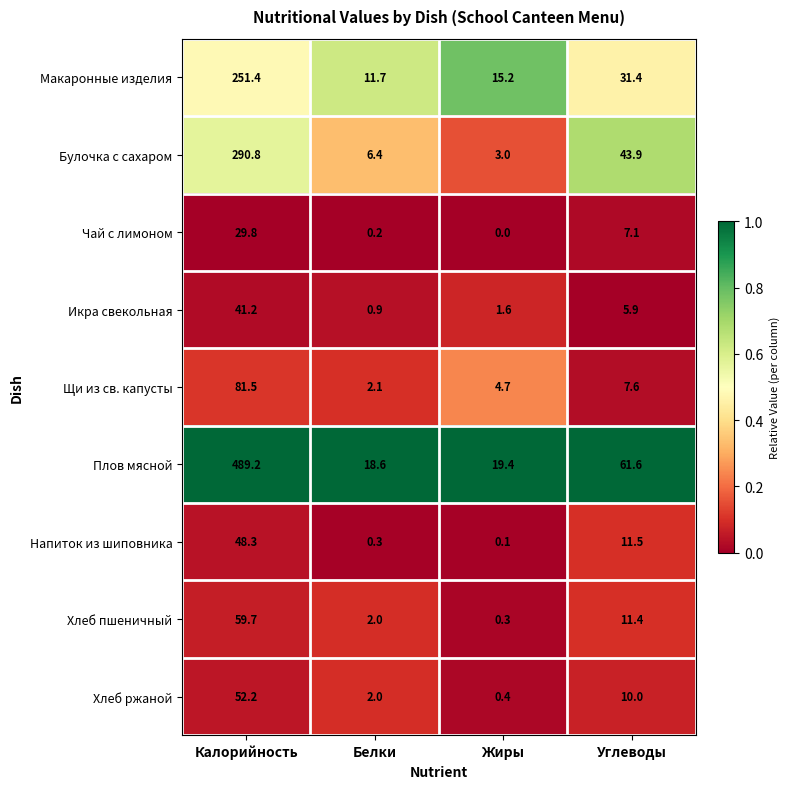

How many distinct data groups are displayed?

9